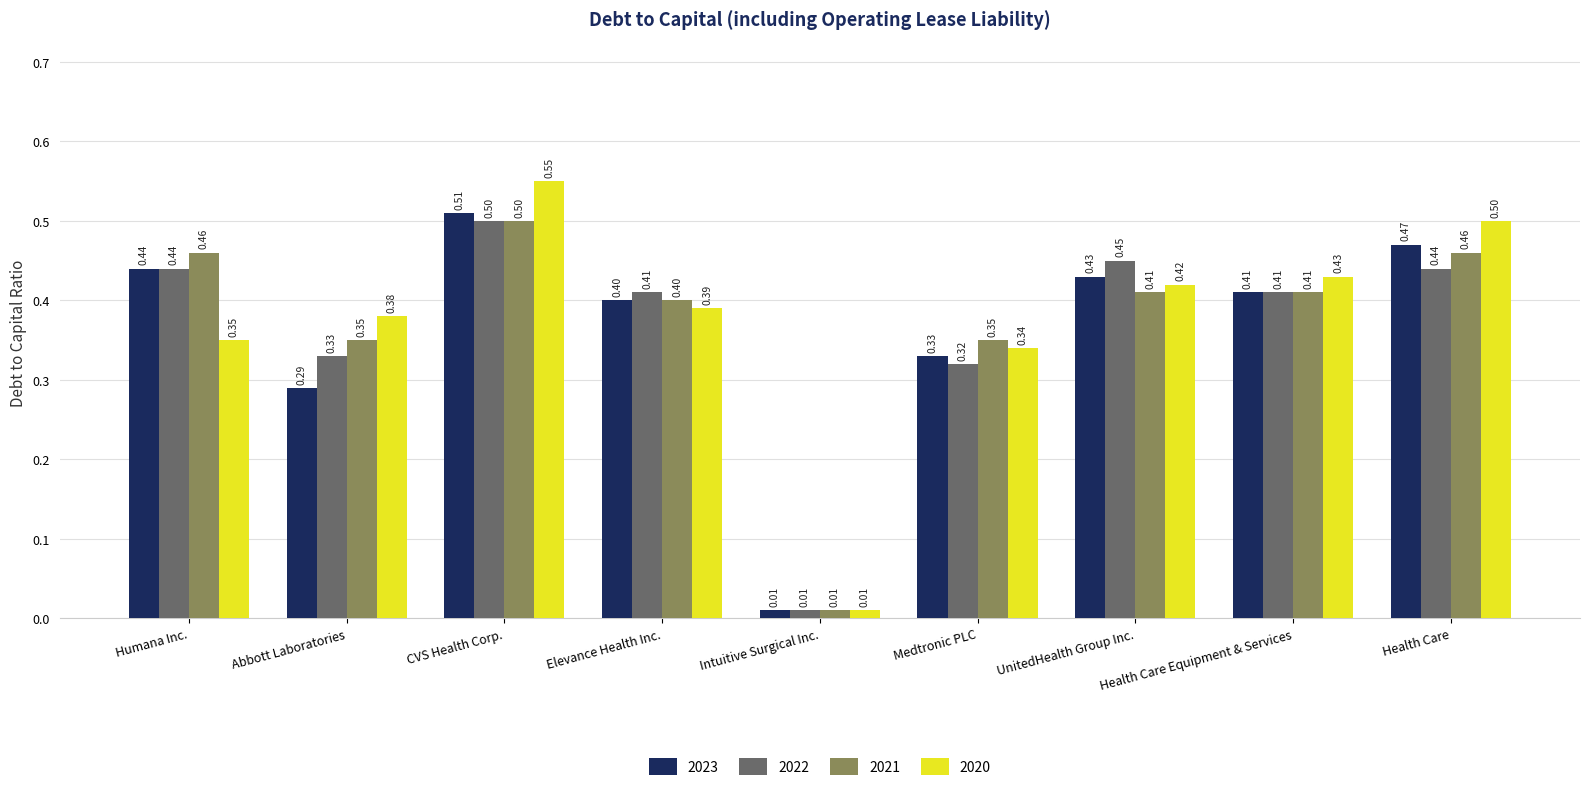

What position from the right is Abbott Laboratories?

8